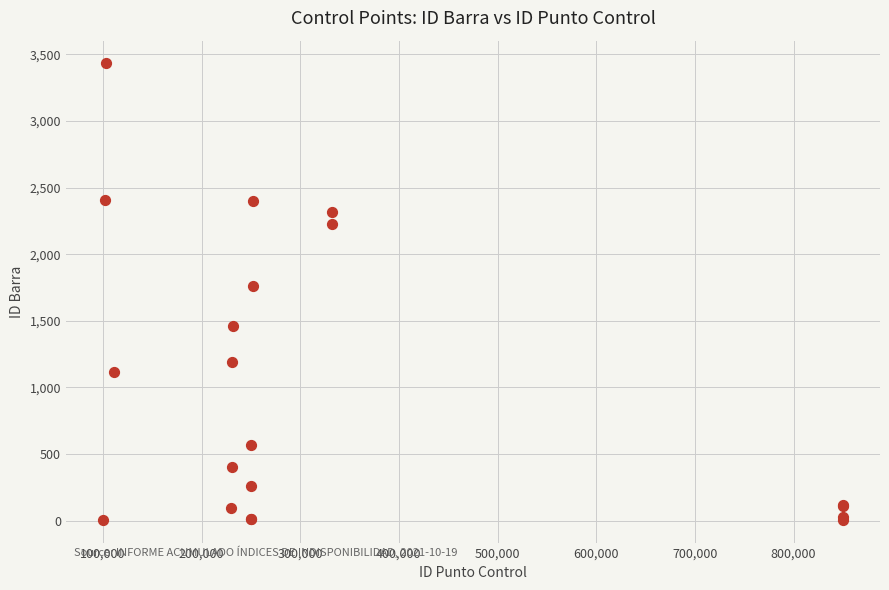

What Y value in the scatter plot is closest to 1719?

1763